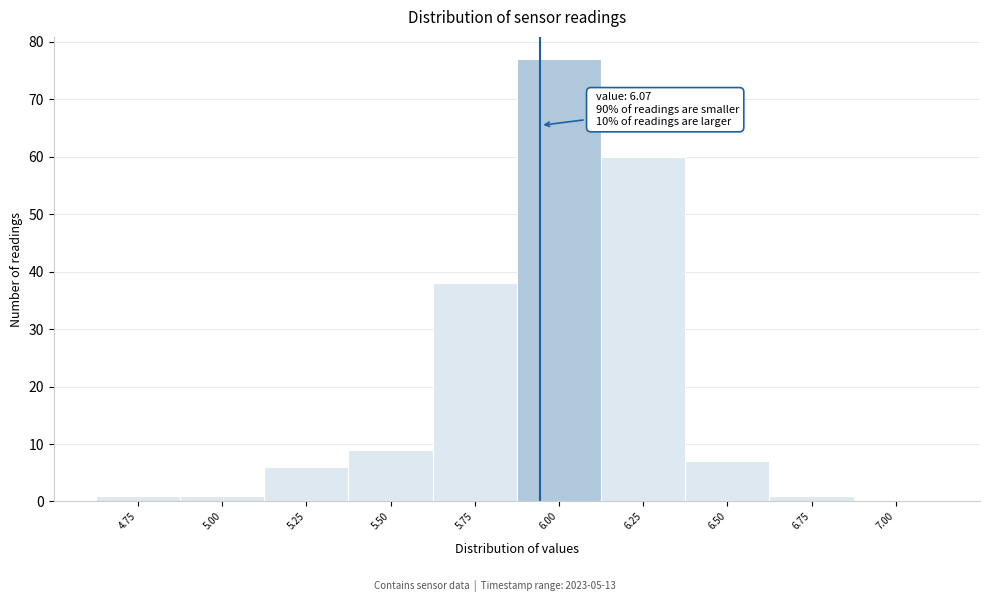

Reading left to right, extract all data points from this chart.

4.75=1	5.00=1	5.25=6	5.50=9	5.75=38	6.00=77	6.25=60	6.50=7	6.75=1	7.00=0